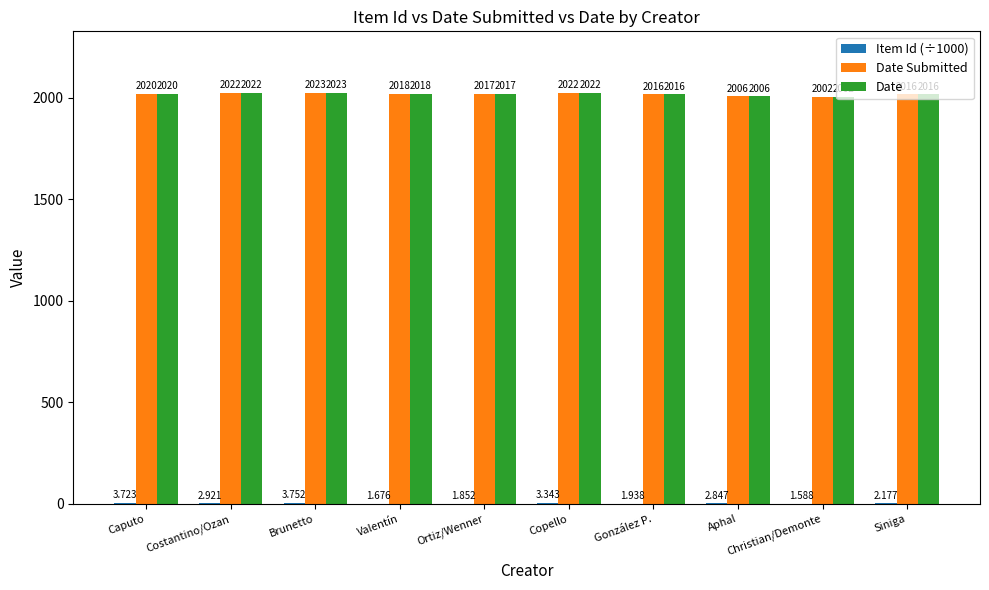

At which category is the sum across all series the highest?

Brunetto